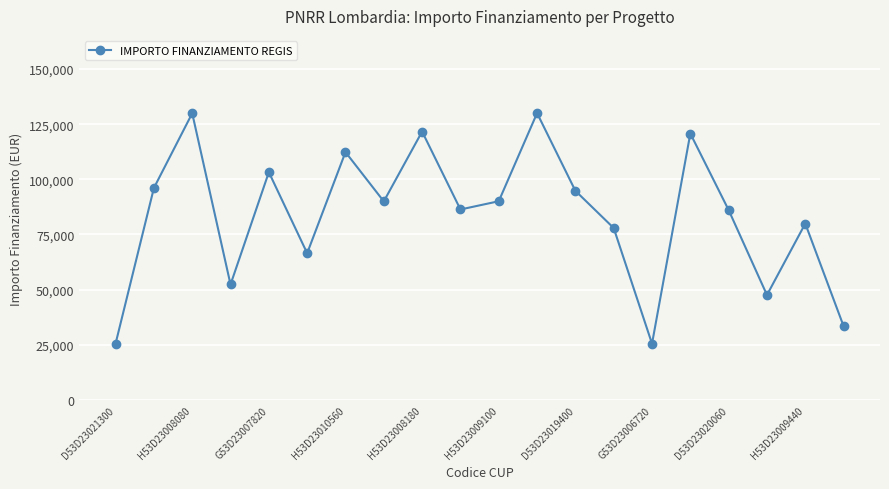

What is the maximum value shown in the chart?

130000